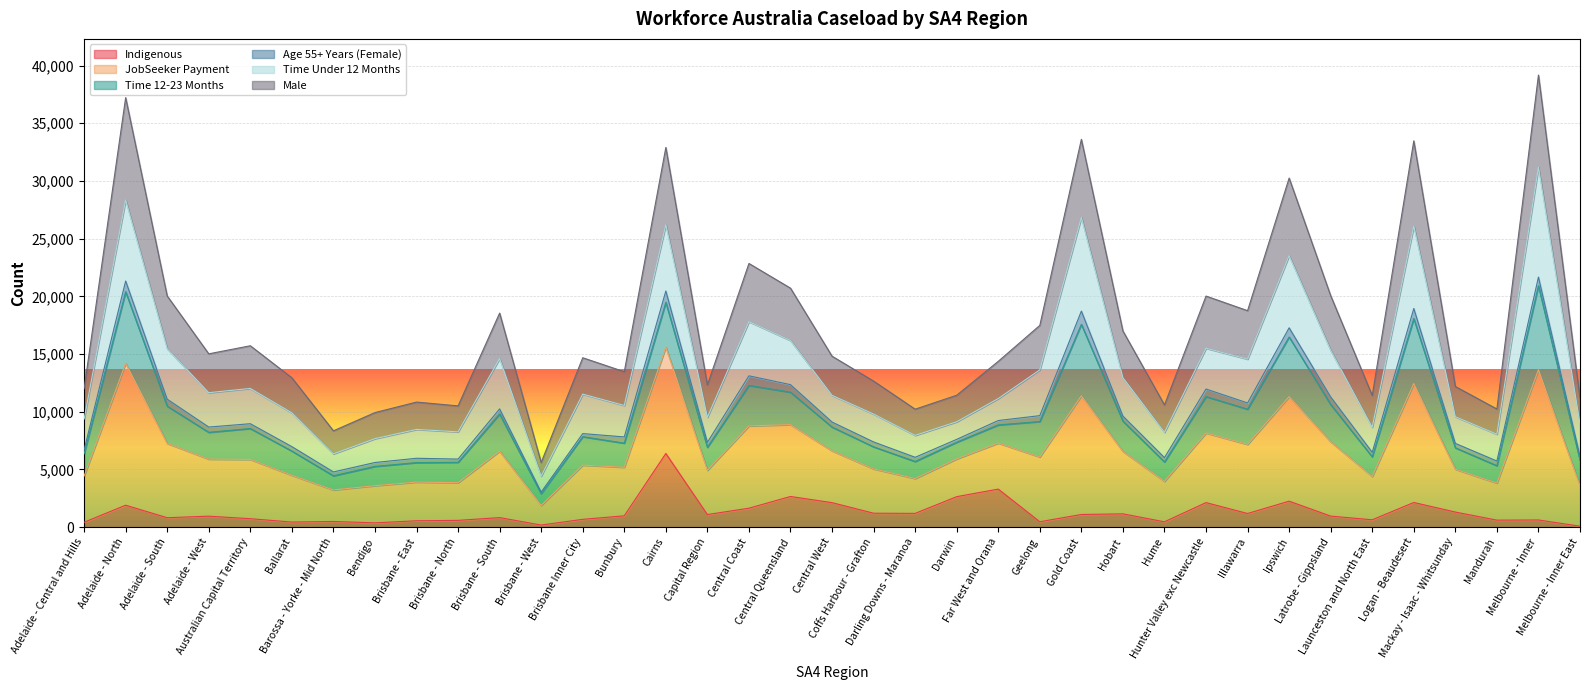

What is the maximum value for Indigenous?

6385